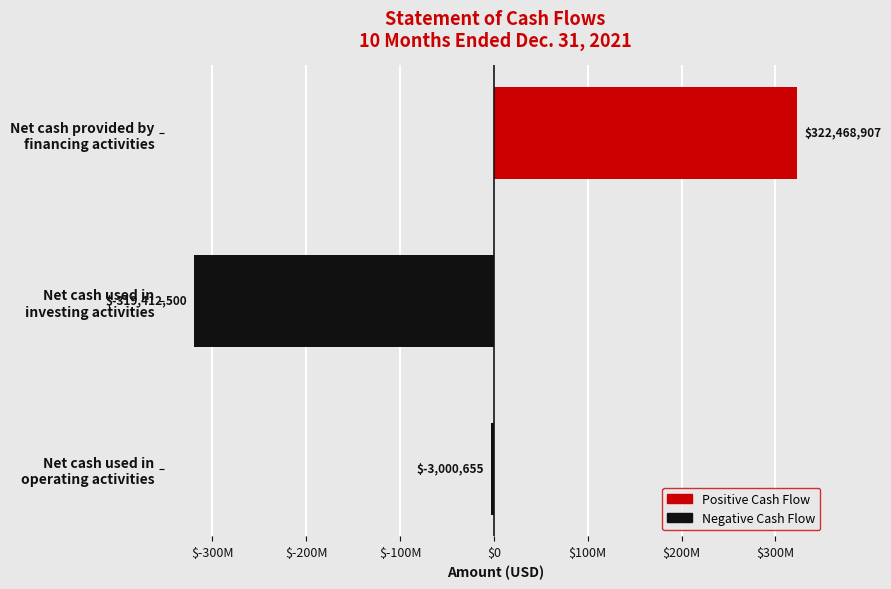

Does the chart contain any negative values?

Yes